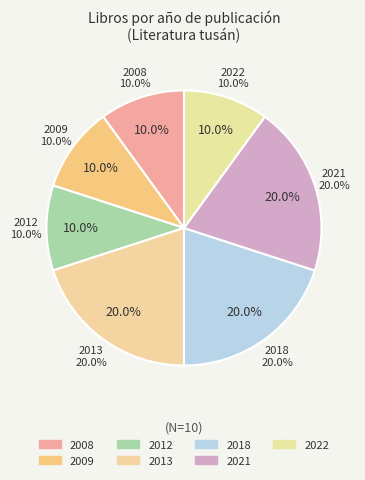

What percentage is NOT represented by 2009?

90.0%